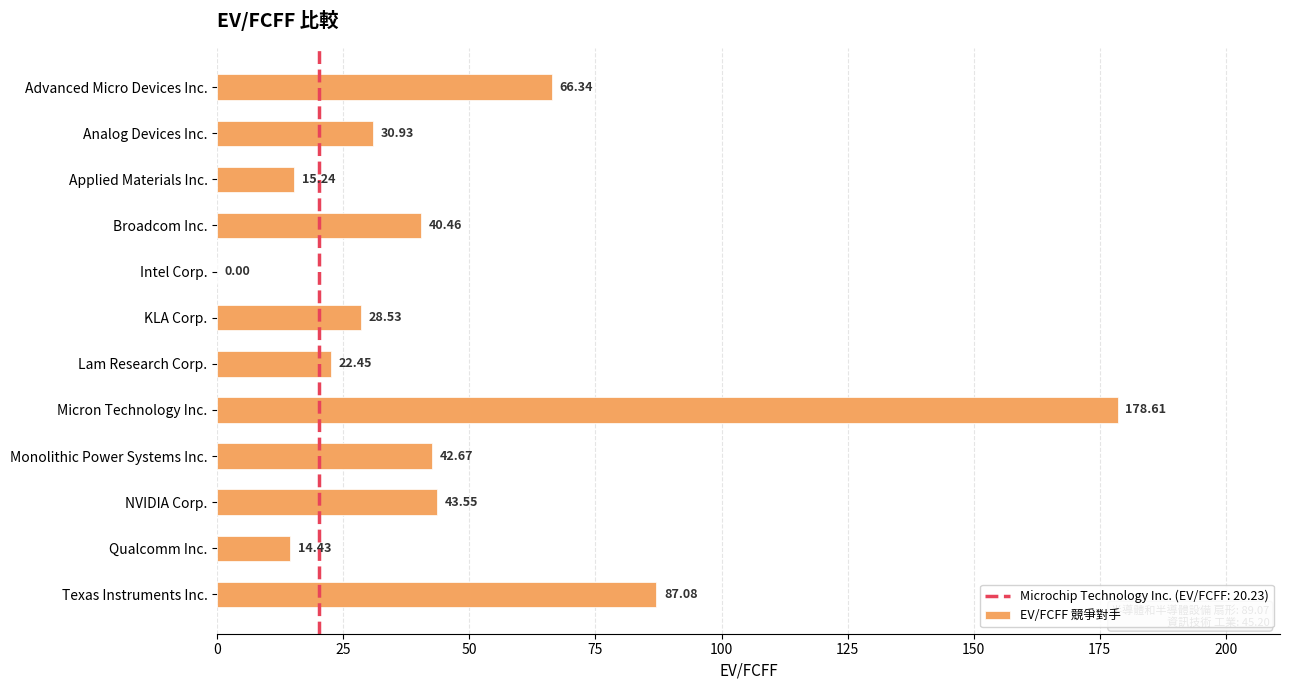

Where is the data nearest to the value 89?

Texas Instruments Inc.